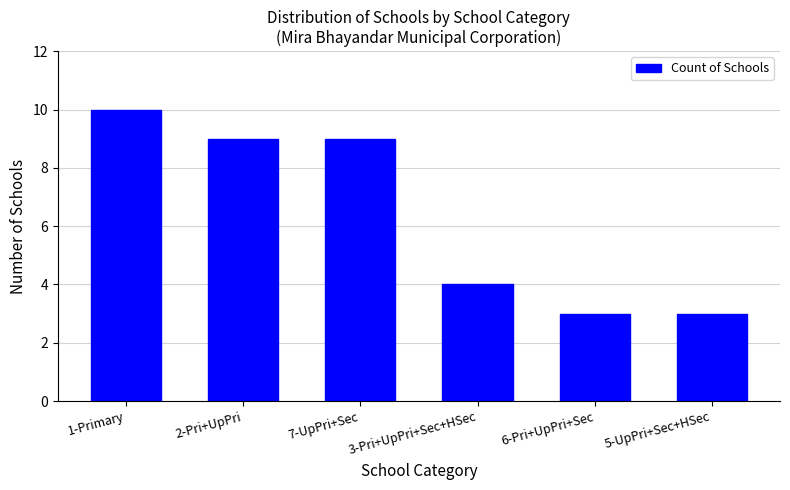

Reading left to right, list all the values displayed in this chart.

1-Primary=10	2-Pri+UpPri=9	7-UpPri+Sec=9	3-Pri+UpPri+Sec+HSec=4	6-Pri+UpPri+Sec=3	5-UpPri+Sec+HSec=3